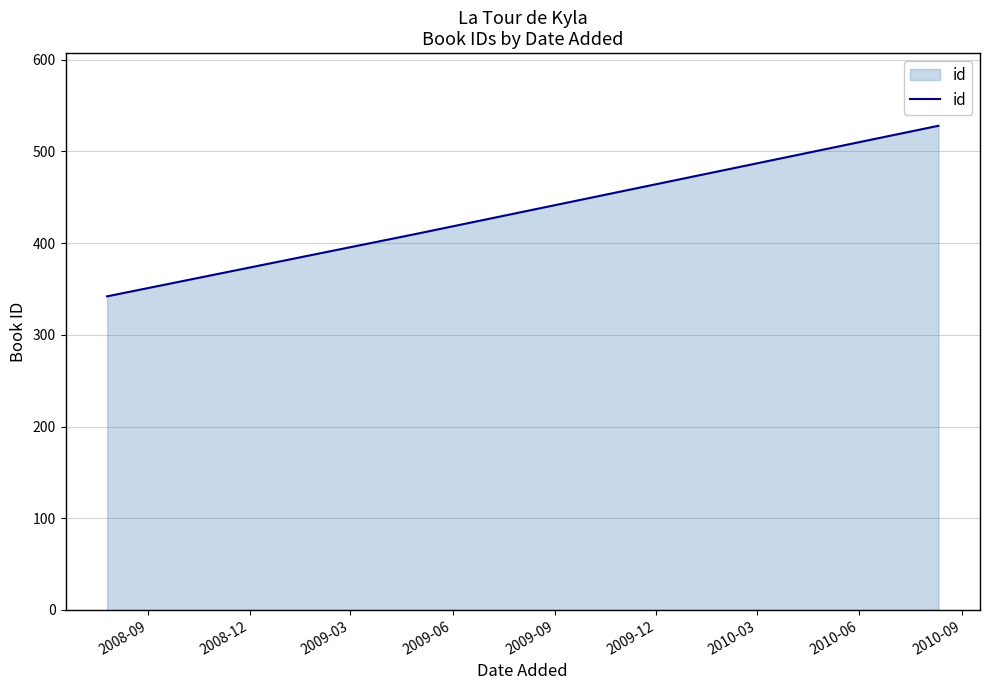

What is the greatest value displayed?

528